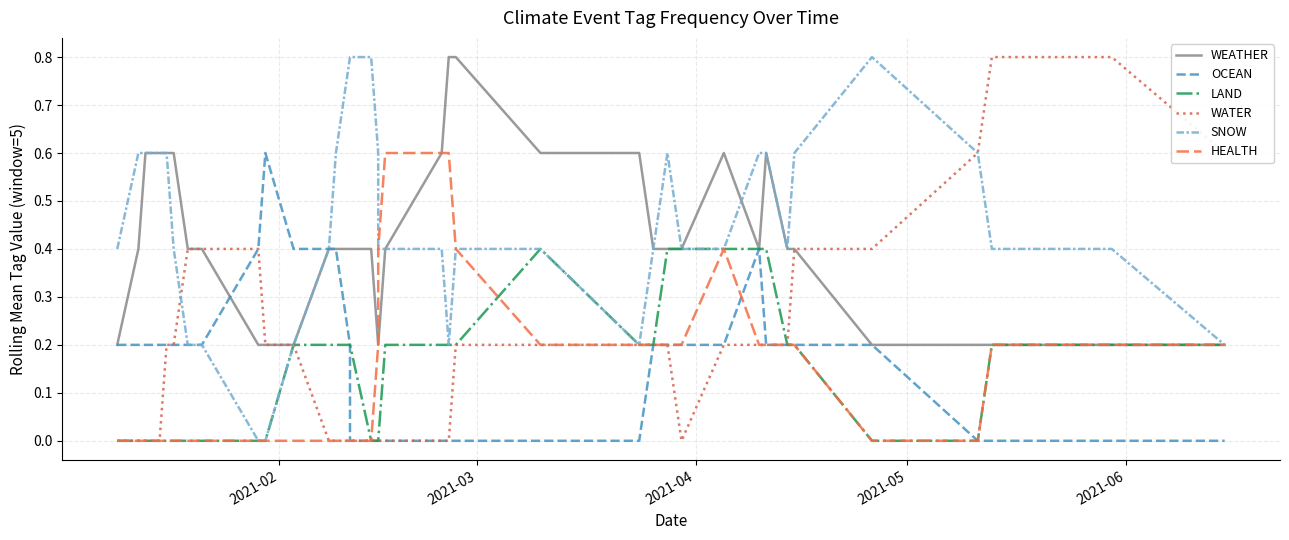

What is the maximum value shown in the chart?

0.8